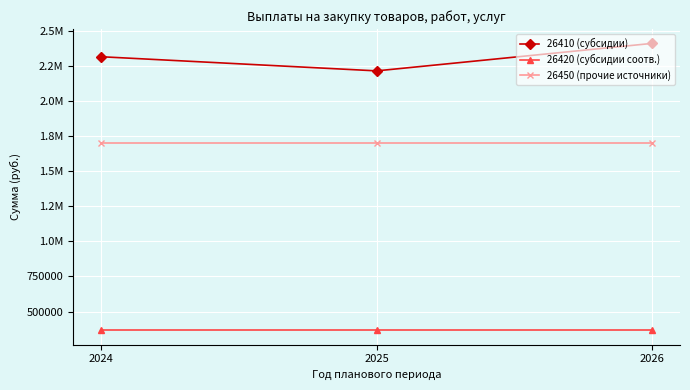

What are all the series names shown in the legend?

26410 (субсидии), 26420 (субсидии соотв.), 26450 (прочие источники)